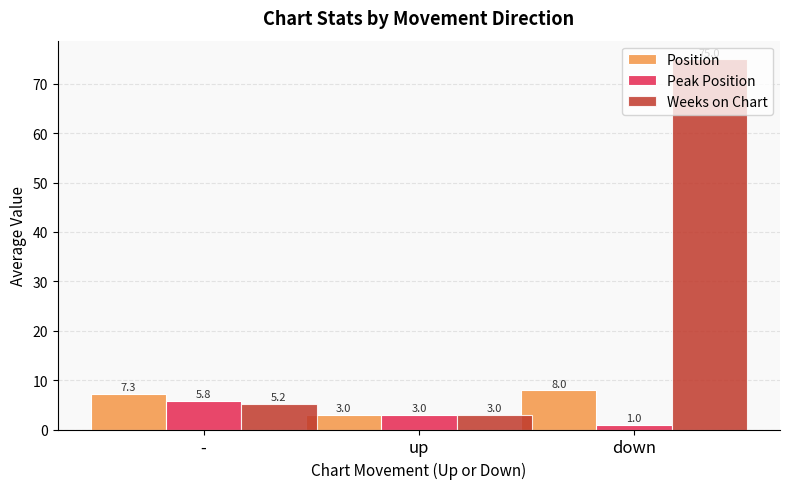

What is the total value across all series at -?

18.3